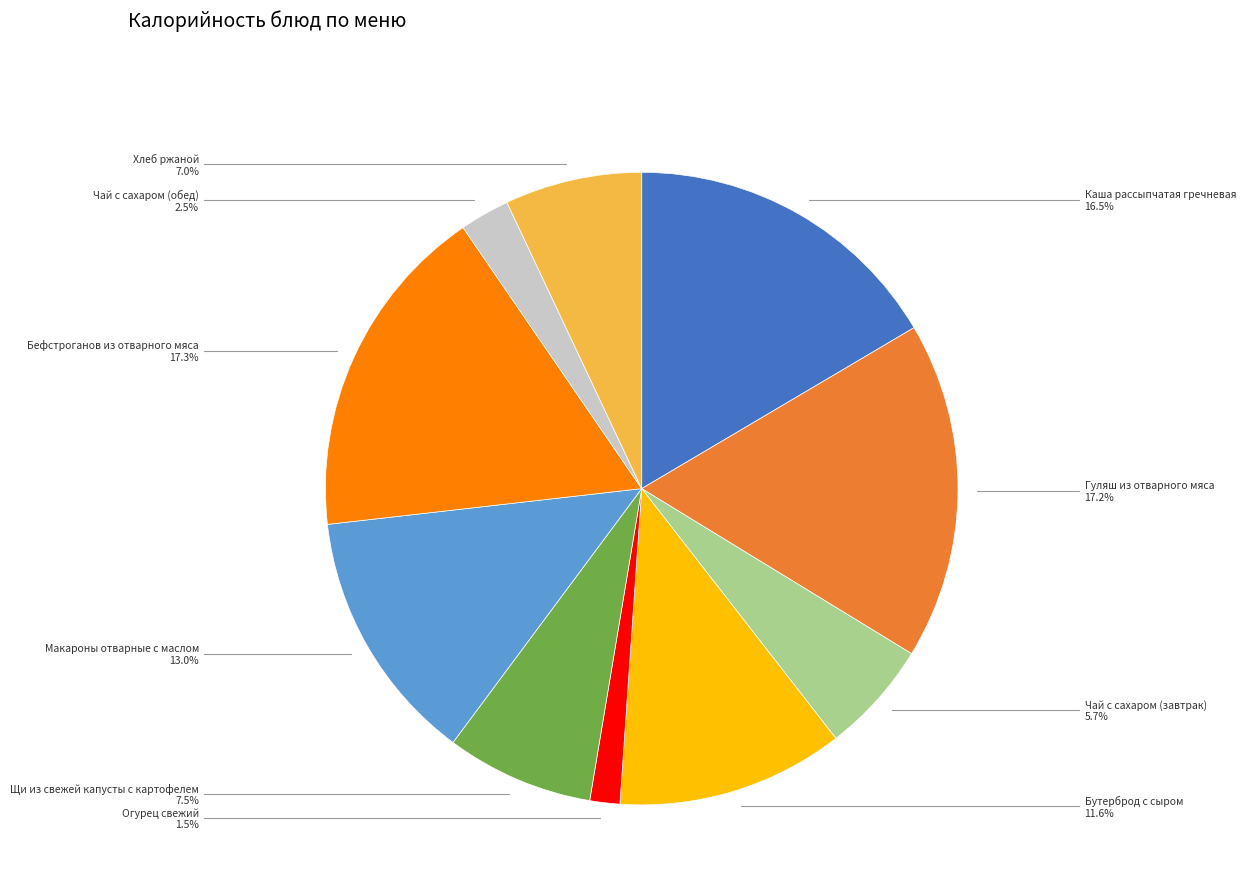

Is there a majority slice in this chart?

No